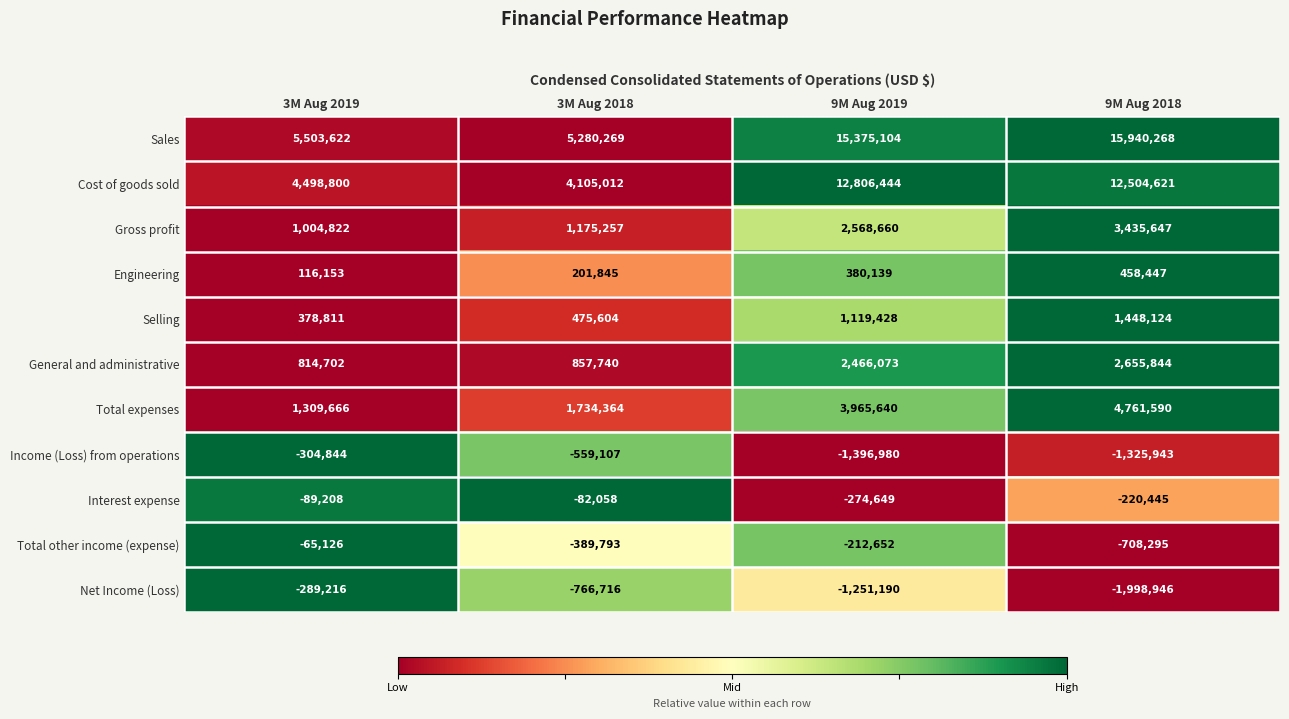

Which series changed the most between 3M Aug 2019 and 3M Aug 2018?

Net Income (Loss)